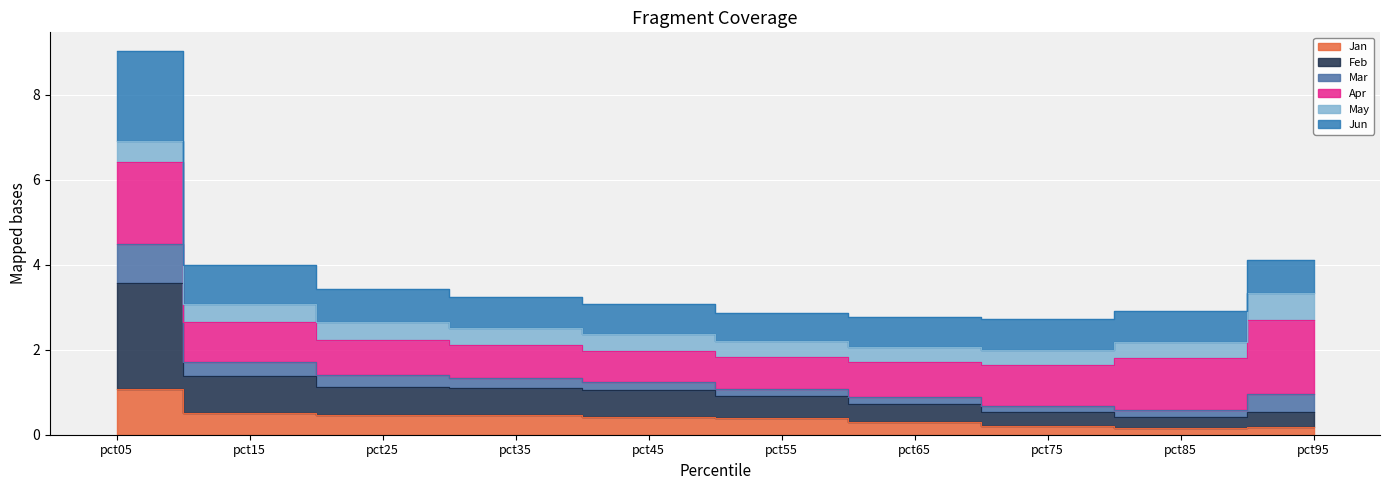

Which category has the lowest value in the Jun series?

pct75